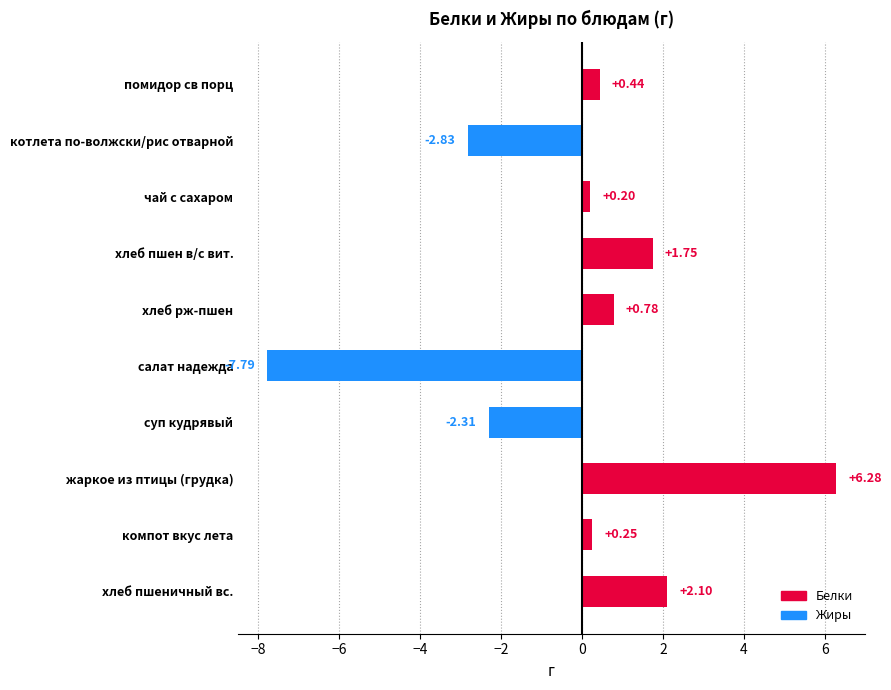

Rank the series at котлета по-волжски/рис отварной from highest to lowest value.

Белки (net +), Жиры (net −)